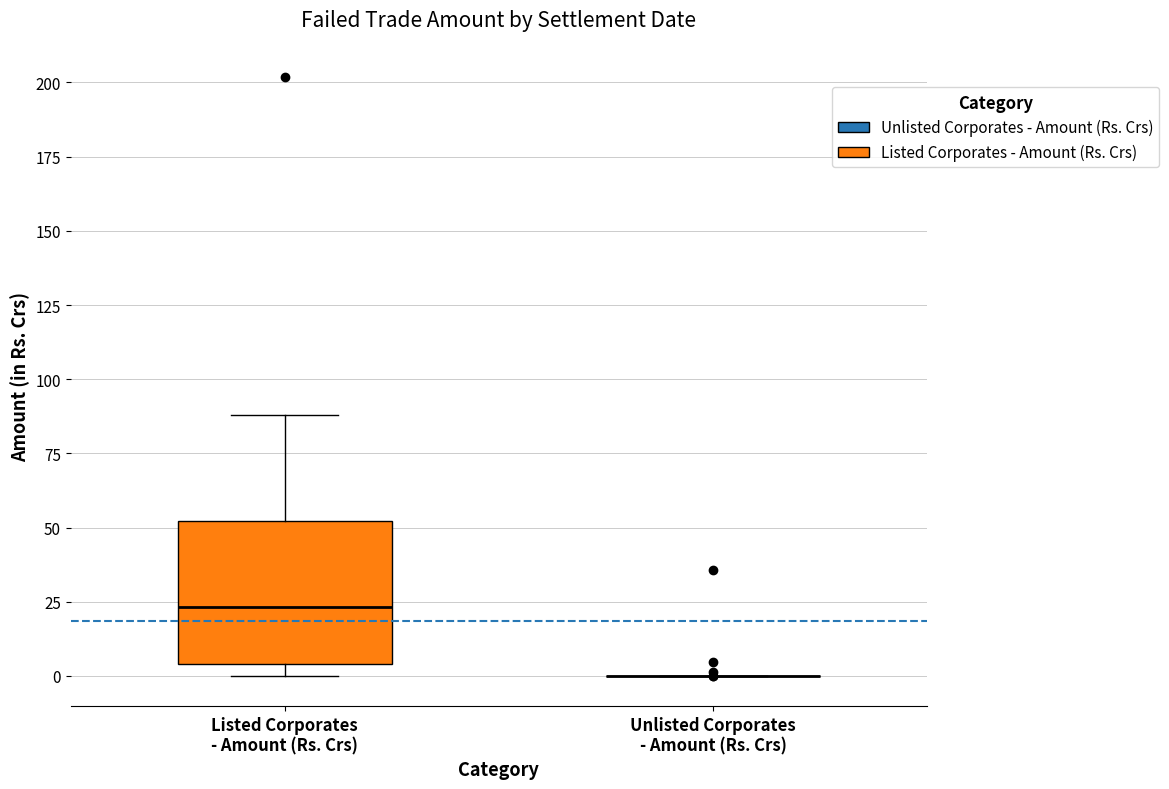

Reading left to right, transcribe this box plot: for each box, give where its median line is, the range the box spans, and where its two whiskers end, as read against the y-axis. The values are not printed on the chart, so give them approximately, as read against the axis.

Listed Corporates - Amount (Rs. Crs): median 25, box 5 to 50, whiskers 0 to 90
Unlisted Corporates - Amount (Rs. Crs): box collapsed to a line at 0, whiskers 0 to 0